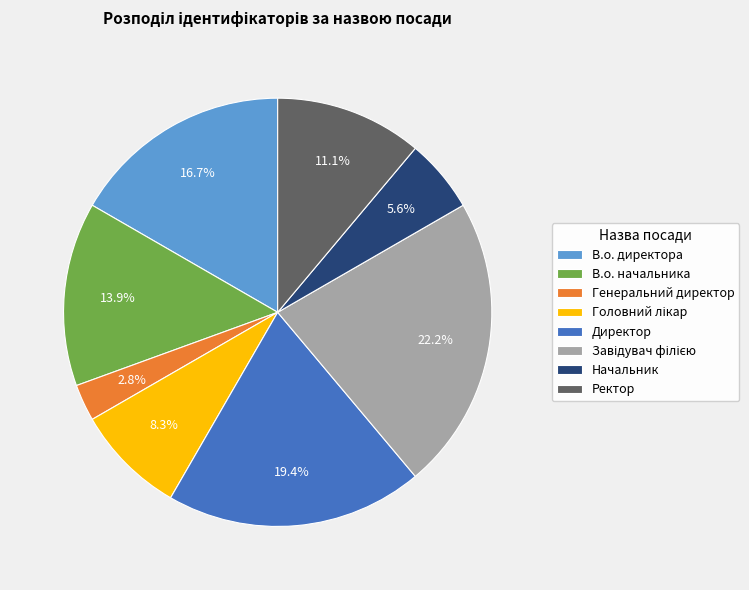

Is there a majority slice in this chart?

No